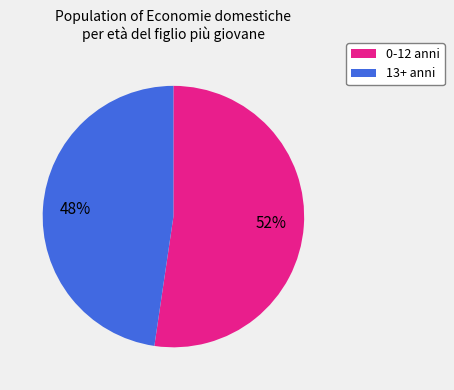

Is there any slice that represents more than half of the pie?

Yes